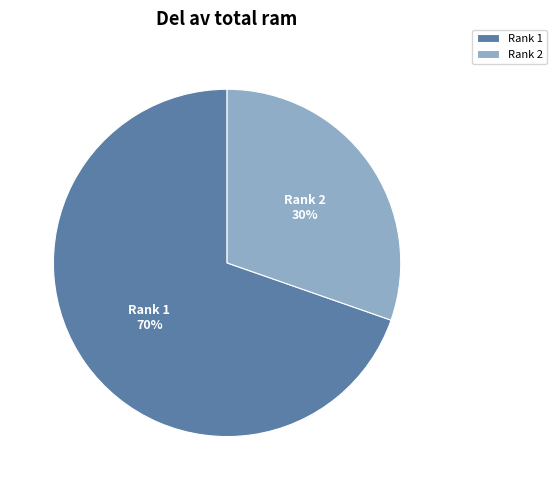

True or false: Rank 2 accounts for 25% of the total.

False